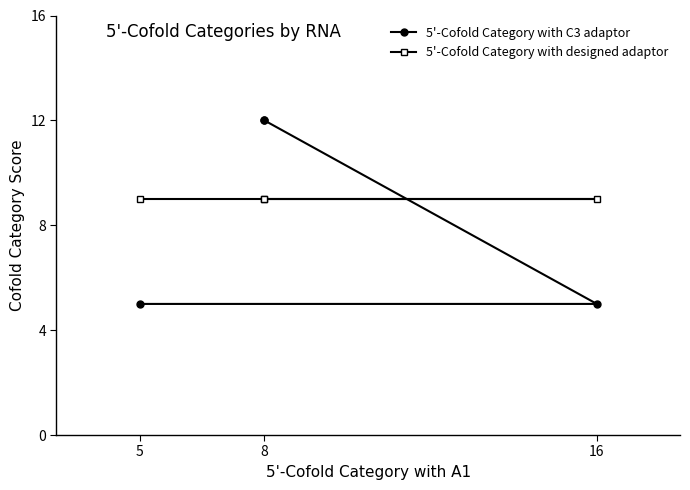

How many data points in 5'-Cofold Category with C3 adaptor are less than 12?

2